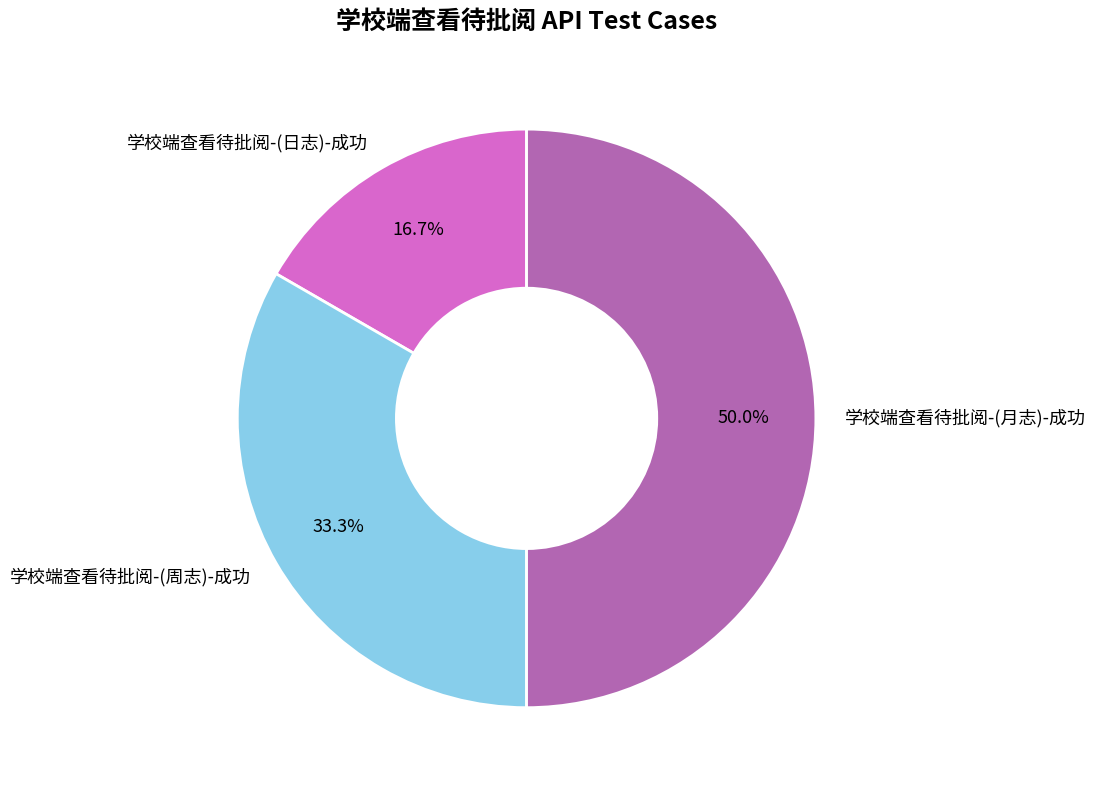

What percentage is NOT represented by 学校端查看待批阅-(日志)-成功?

83.3%